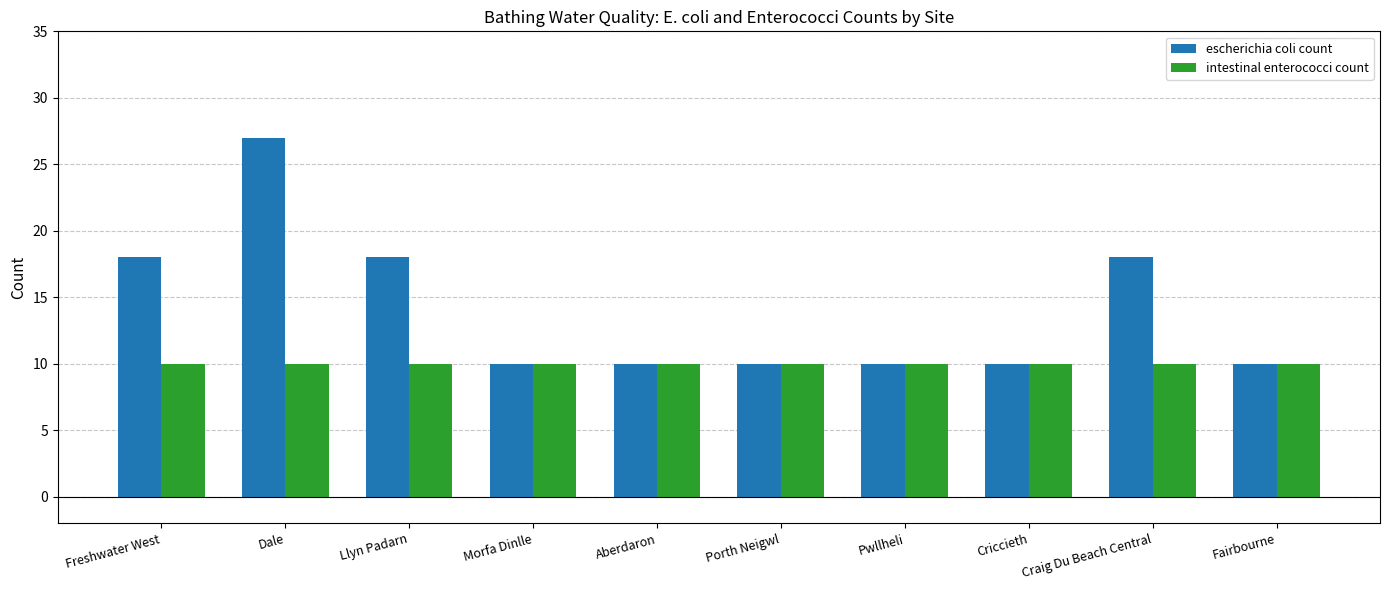

Which series has the widest spread of values?

escherichia coli count